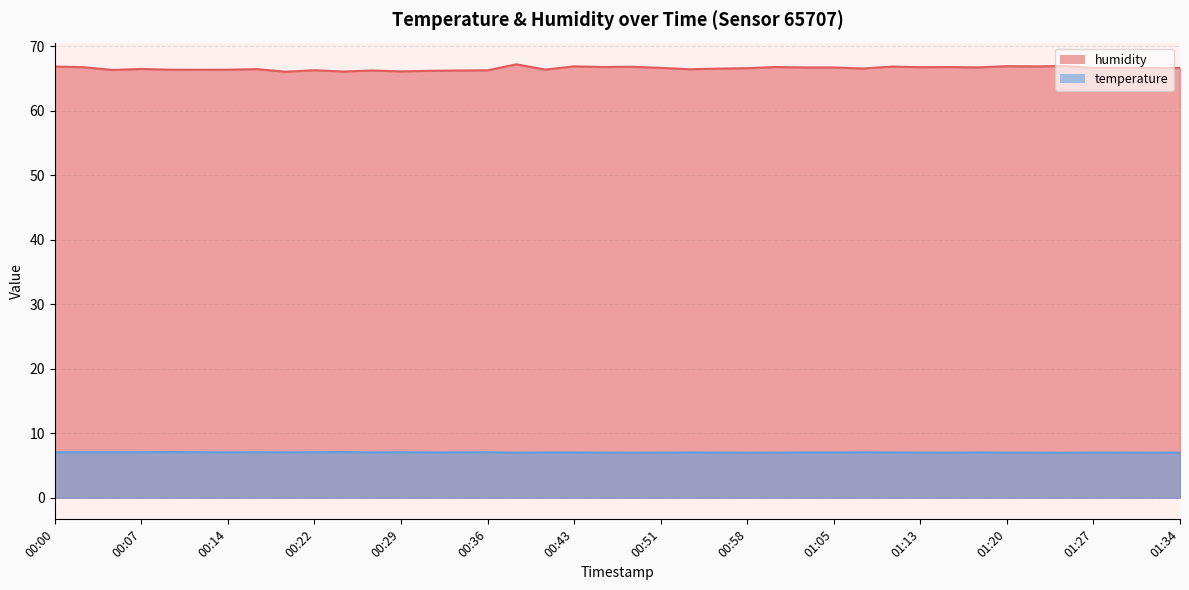

How many lines are shown in the chart?

2